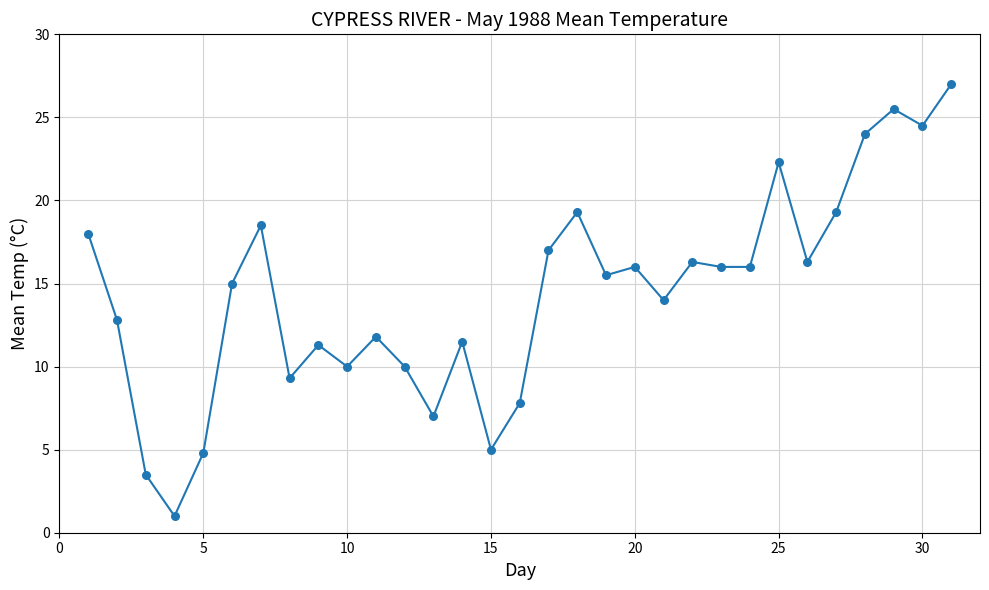

What is the greatest value displayed?

27.0